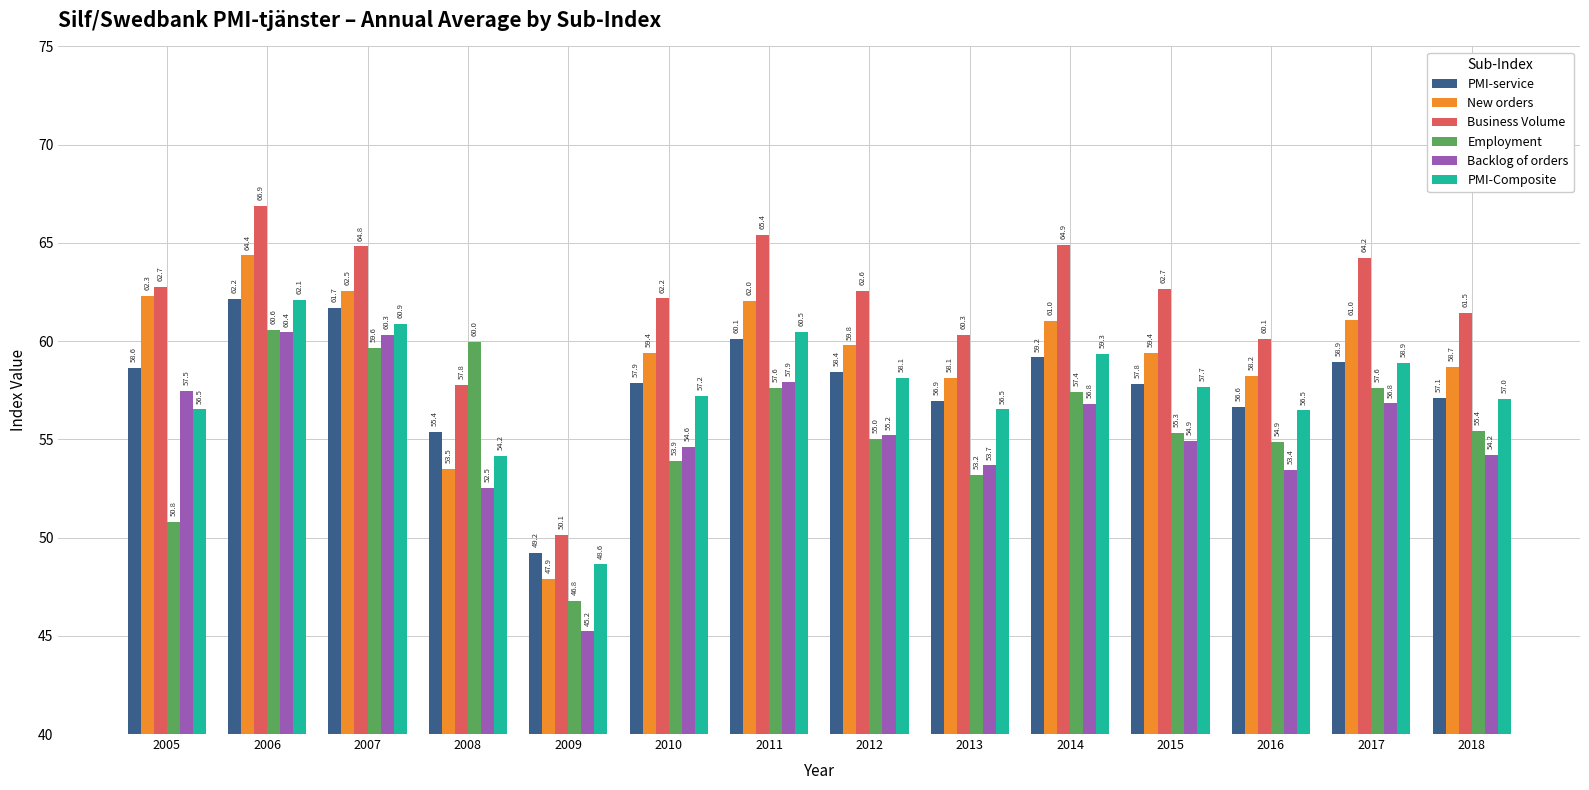

At how many categories does at least one series exceed 60?

12